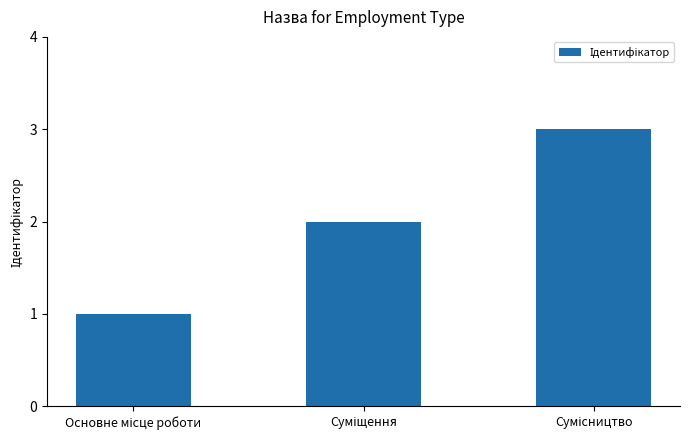

Does the chart contain stacked bars?

No